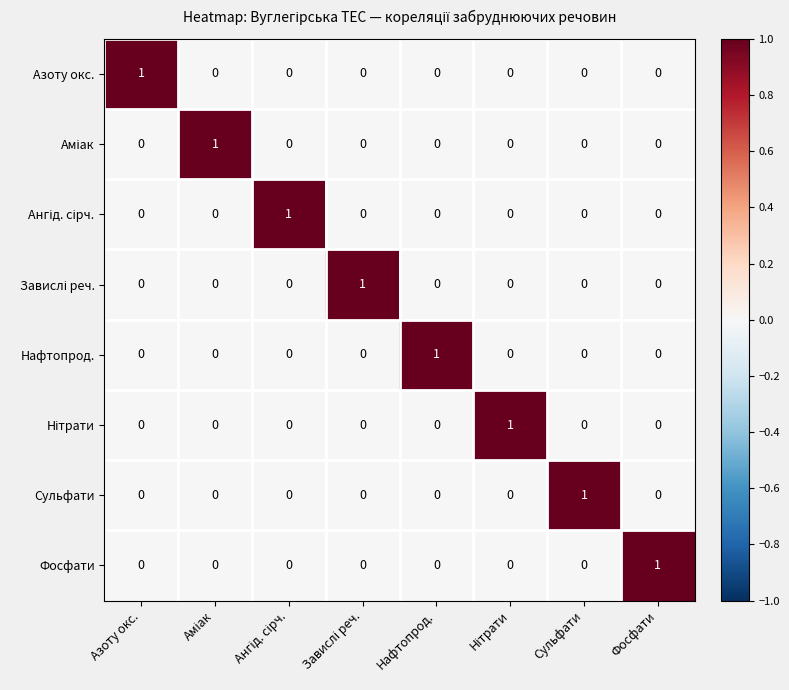

How many Сульфати values are between 0 and 1?

8